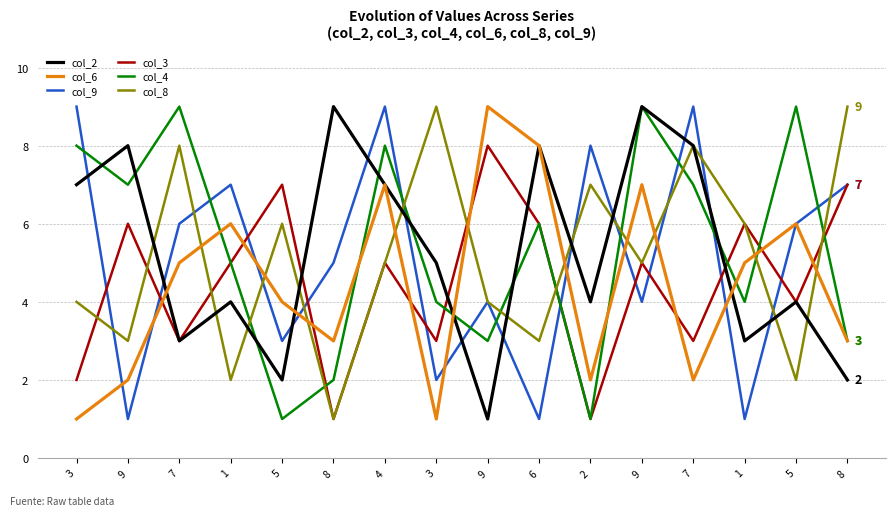

In col_8, how many points are lower than both neighbors (excluding endpoints)?

6